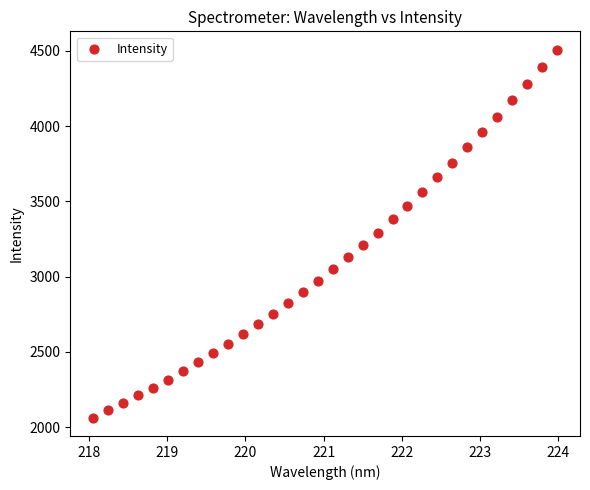

What is the range of Y values (max minus min)?

2444.1